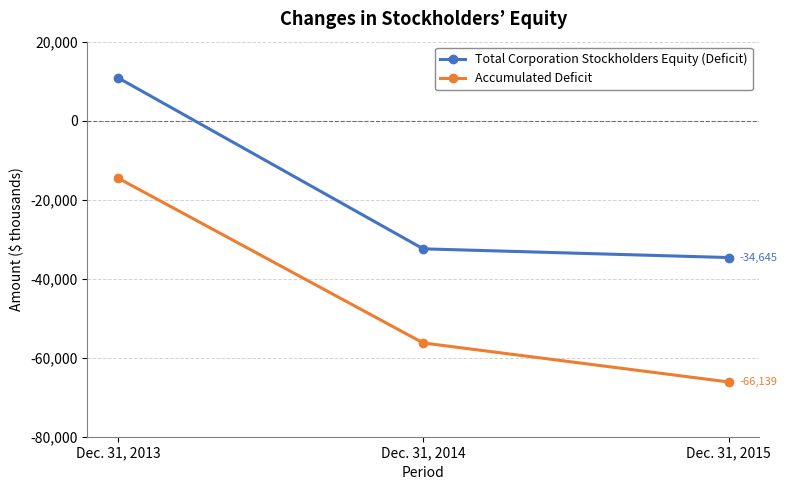

How many negative values does the Total Corporation Stockholders Equity (Deficit) series have?

2